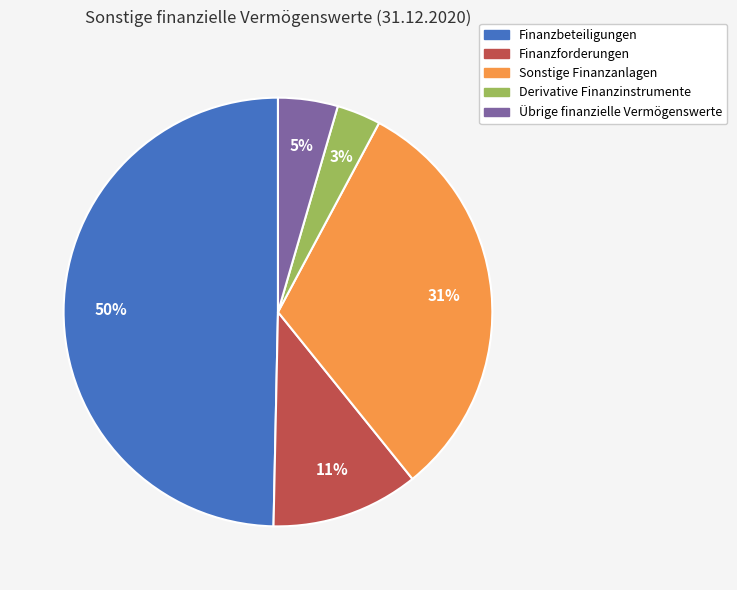

To the nearest percent, what percentage of the pie is Übrige finanzielle Vermögenswerte?

5%